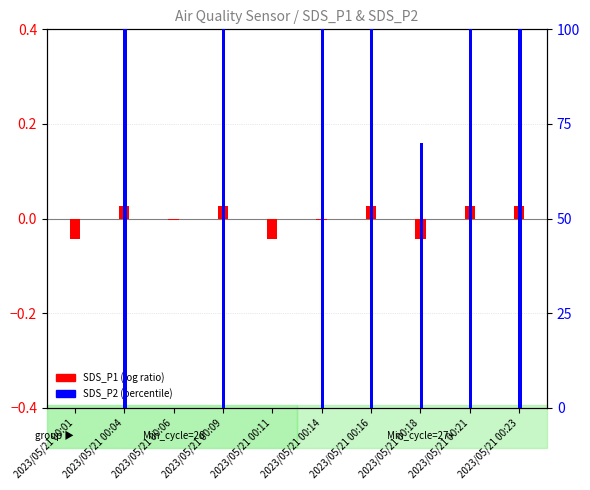

Count the number of categories in the chart.

10